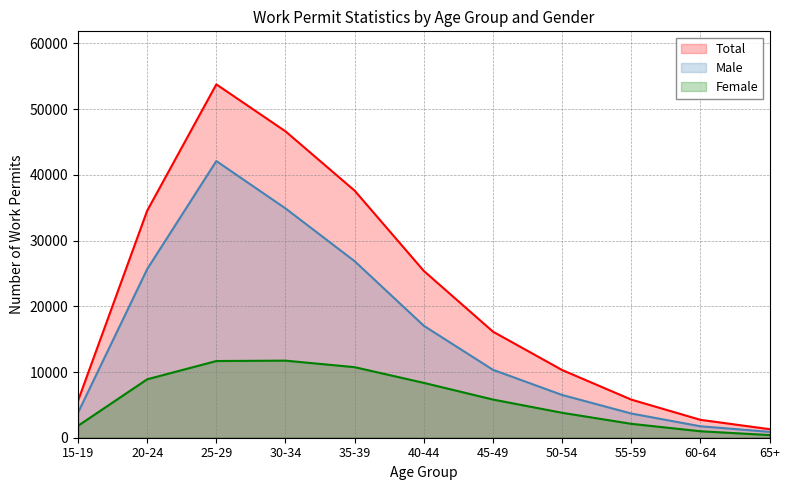

True or false: Total and Female intersect in this chart.

False